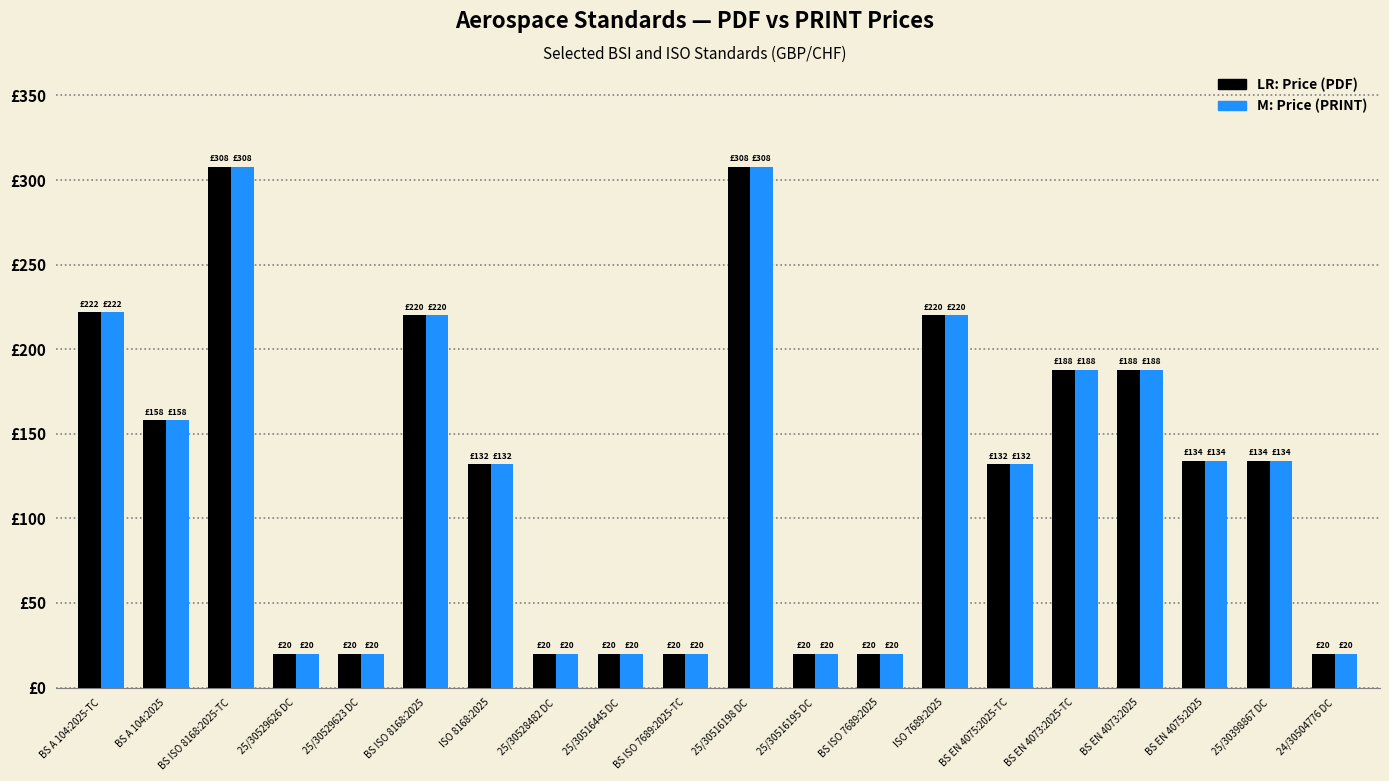

What position from the left is BS ISO 7689:2025-TC?

10